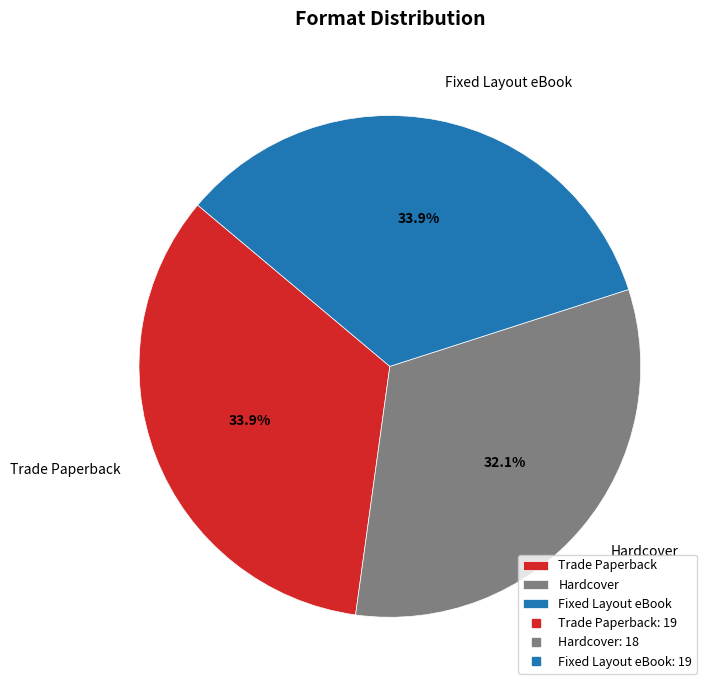

Count the number of slices in the pie.

3